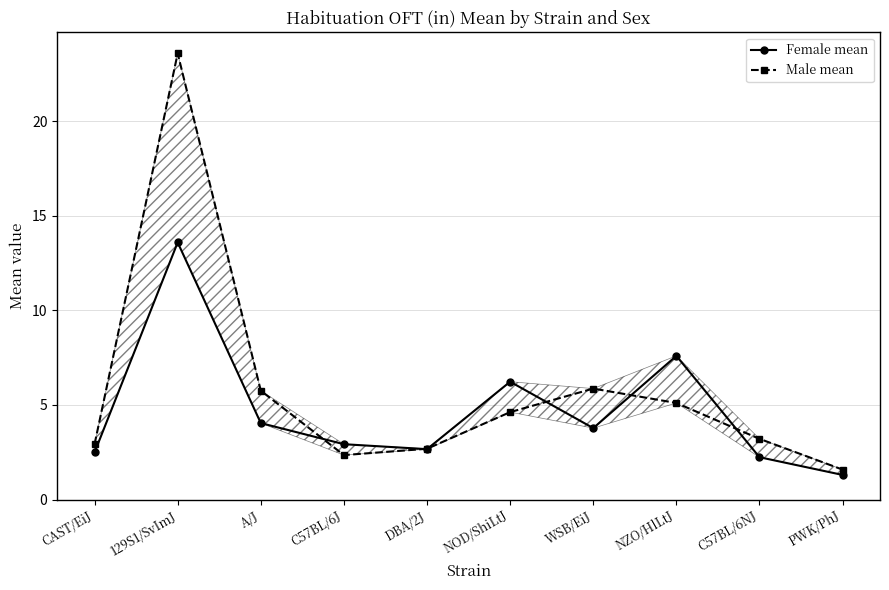

Between which two adjacent categories do Male mean and Female mean first intersect?

A/J and C57BL/6J